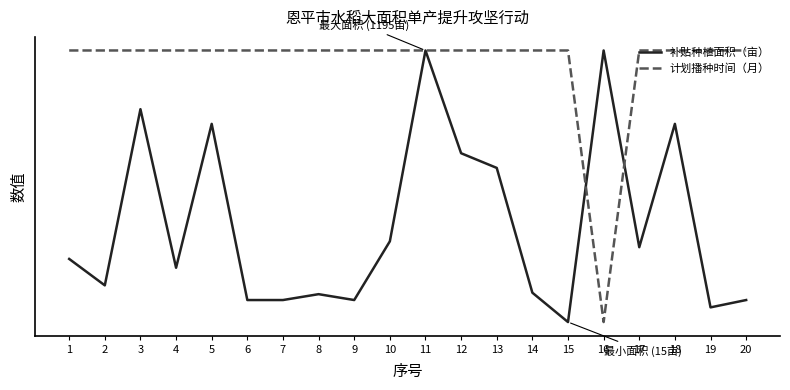

Between which two adjacent categories do 计划播种时间（月） and 补贴种植面积（亩） first intersect?

15 and 16